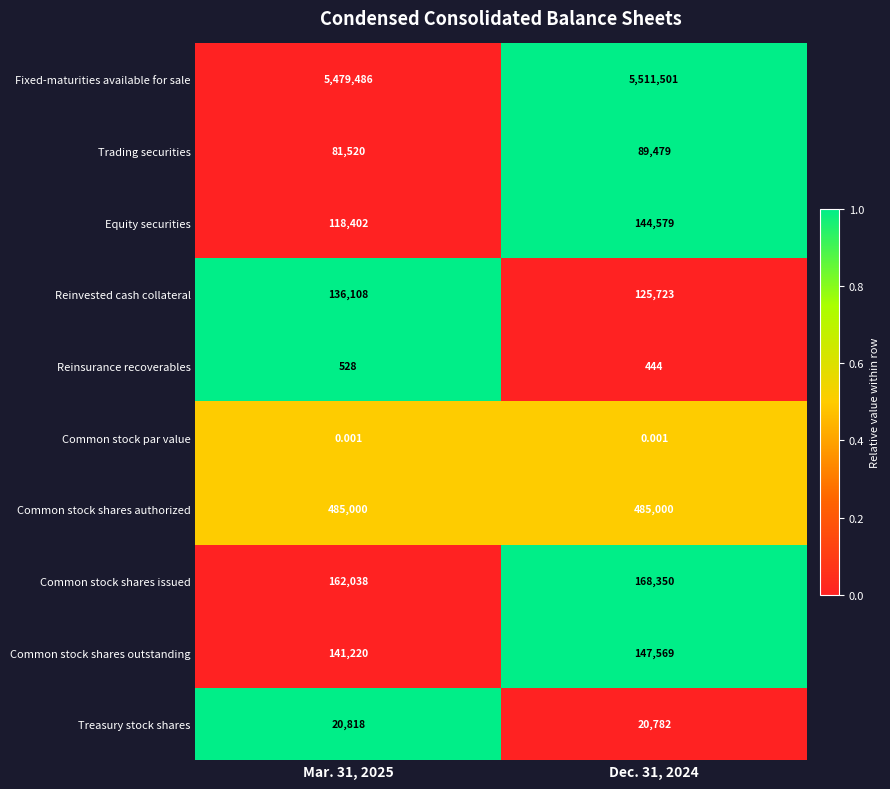

At how many categories does at least one series exceed 0?

2